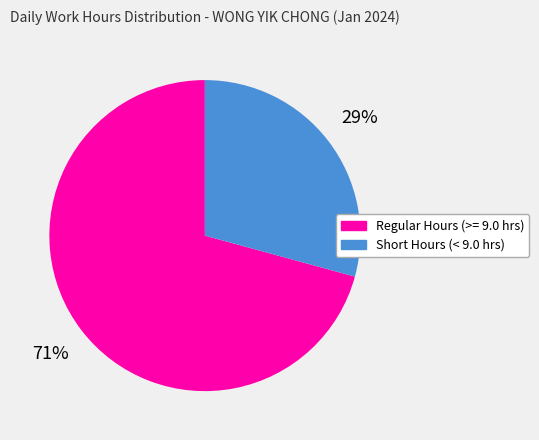

How many segments does this pie chart have?

2